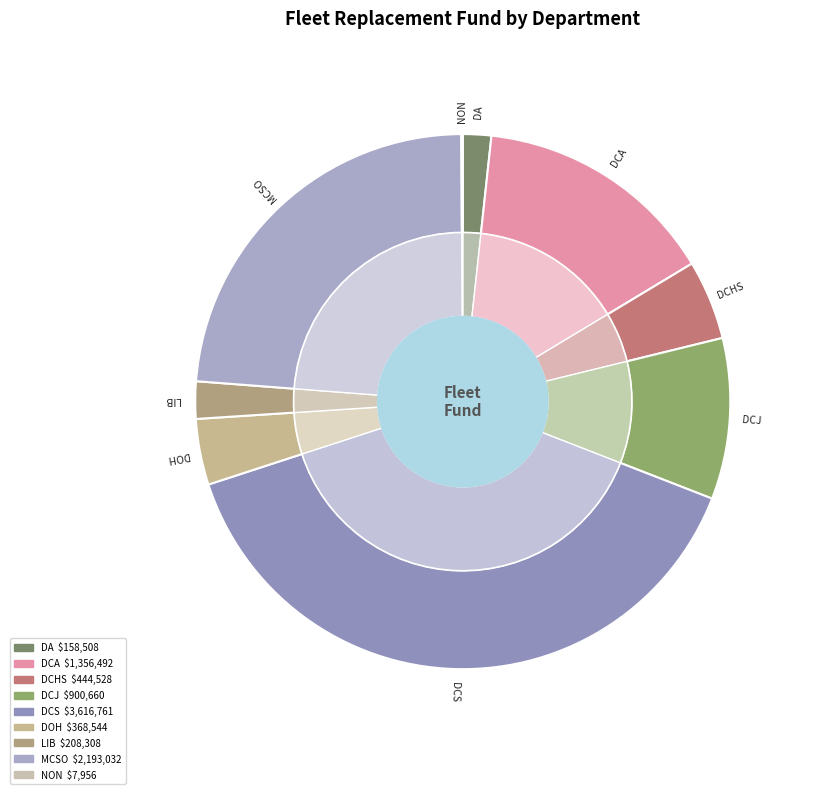

The DOH slice represents 4% of the pie. True or false?

True